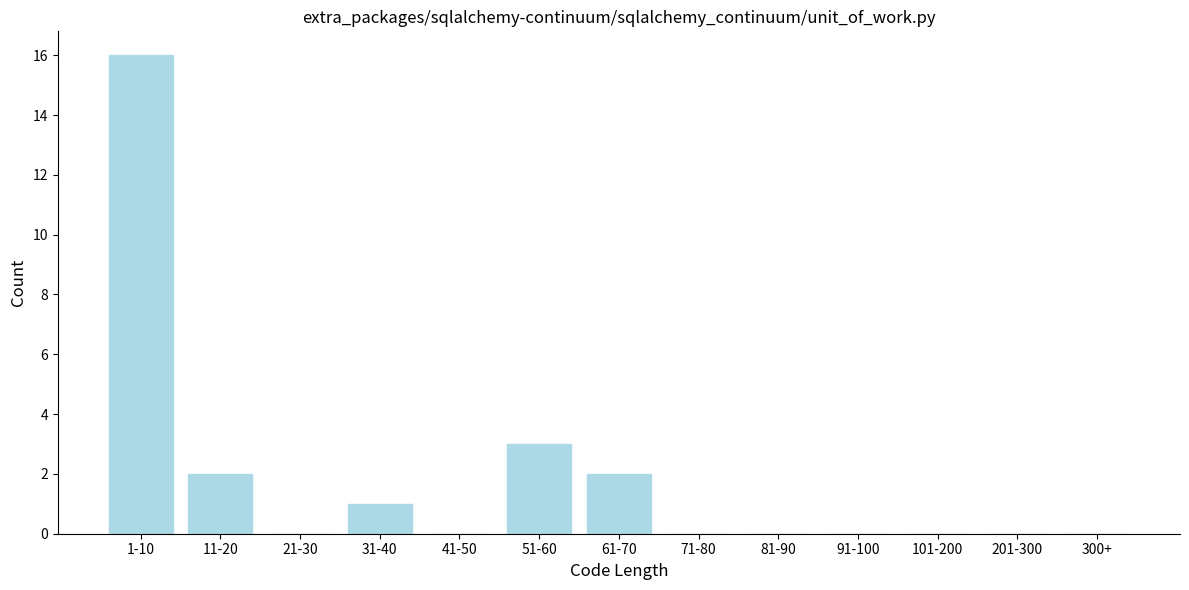

Reading right to left, transcribe all the data shown in this chart.

300+=0	201-300=0	101-200=0	91-100=0	81-90=0	71-80=0	61-70=2	51-60=3	41-50=0	31-40=1	21-30=0	11-20=2	1-10=16